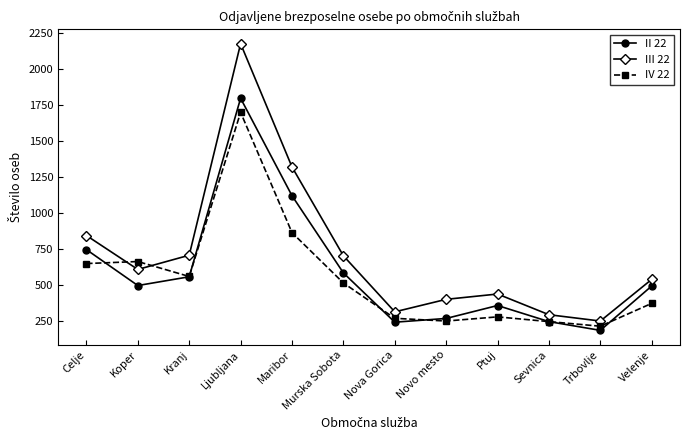

At how many categories does at least one series exceed 786?

3